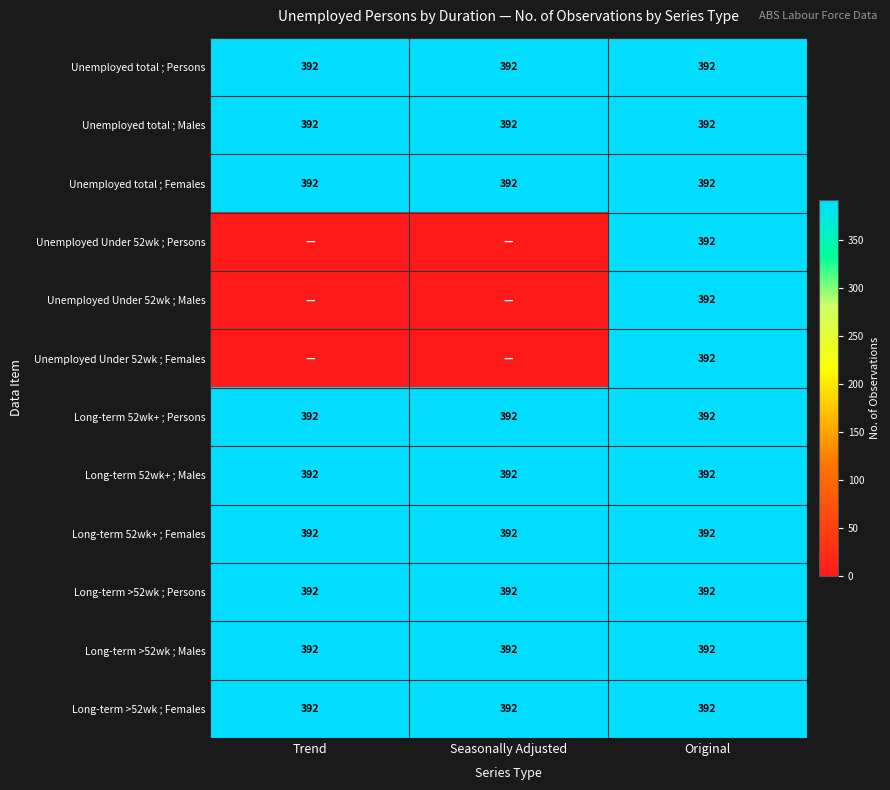

Read the Unemployed total ; Persons value at Original.

392